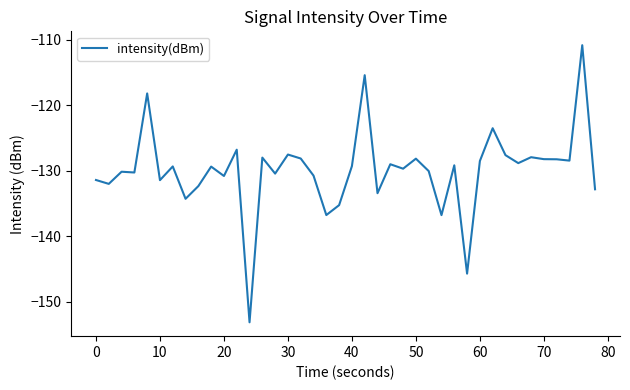

What is the greatest value displayed?

-110.9